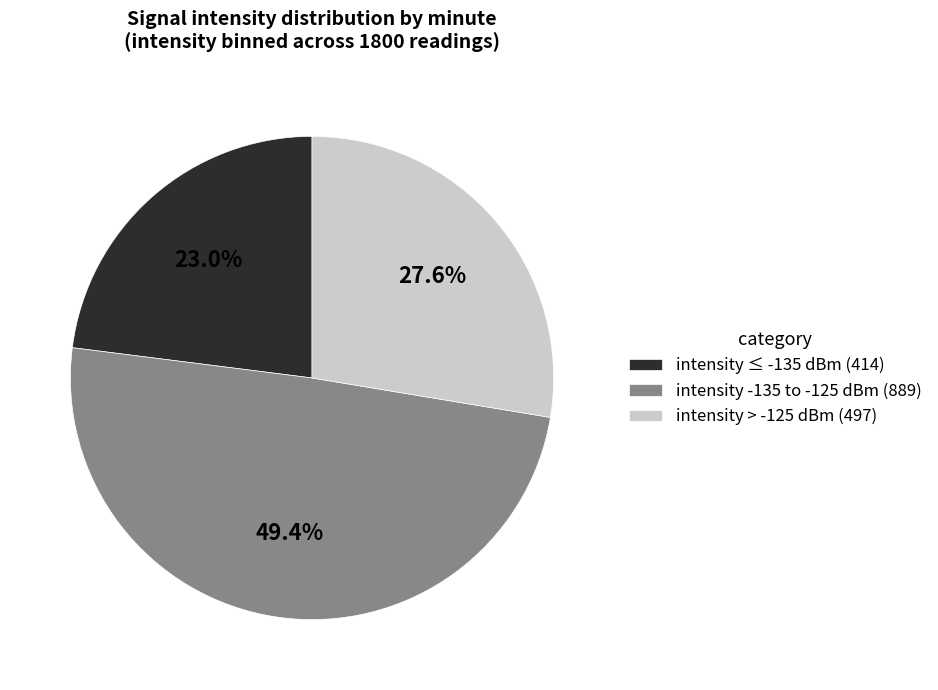

What is the total percentage of intensity ≤ -135 dBm (414) and intensity -135 to -125 dBm (889)?

72.4%